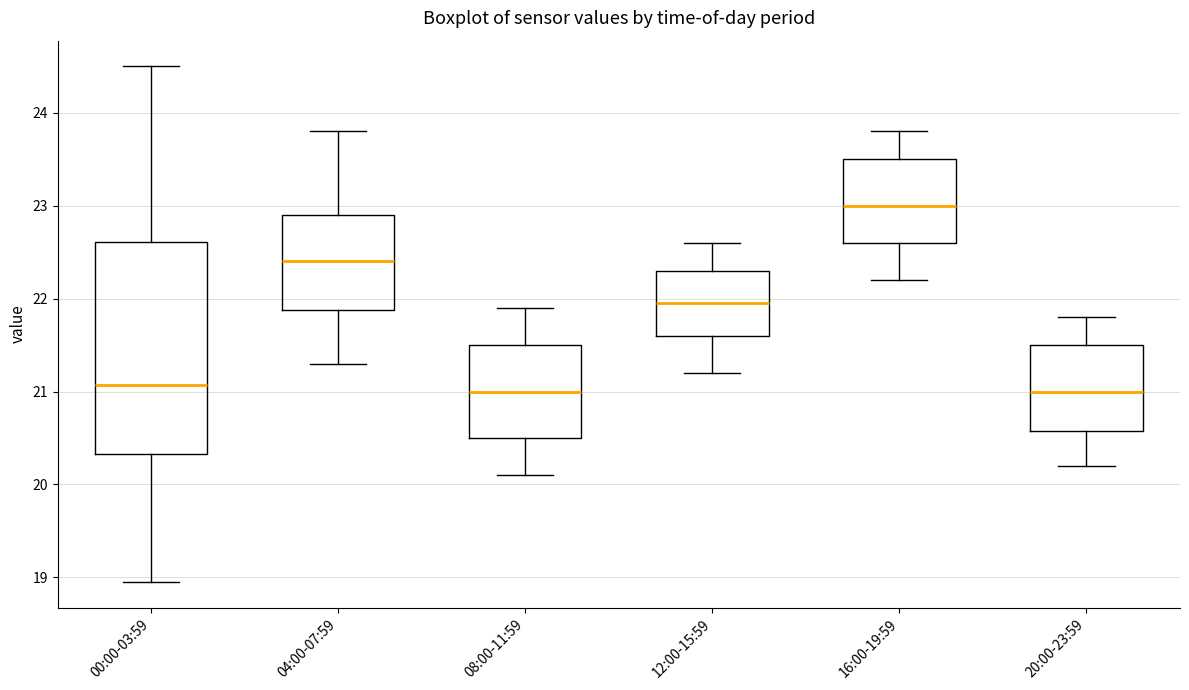

Reading left to right, transcribe this box plot: for each box, give where its median line is, the range the box spans, and where its two whiskers end, as read against the y-axis. The values are not printed on the chart, so give them approximately, as read against the axis.

00:00-03:59: median 21.1, box 20.3 to 22.6, whiskers 19.0 to 24.5
04:00-07:59: median 22.4, box 21.9 to 22.9, whiskers 21.3 to 23.8
08:00-11:59: median 21.0, box 20.5 to 21.5, whiskers 20.1 to 21.9
12:00-15:59: median 22.0, box 21.6 to 22.3, whiskers 21.2 to 22.6
16:00-19:59: median 23.0, box 22.6 to 23.5, whiskers 22.2 to 23.8
20:00-23:59: median 21.0, box 20.6 to 21.5, whiskers 20.2 to 21.8